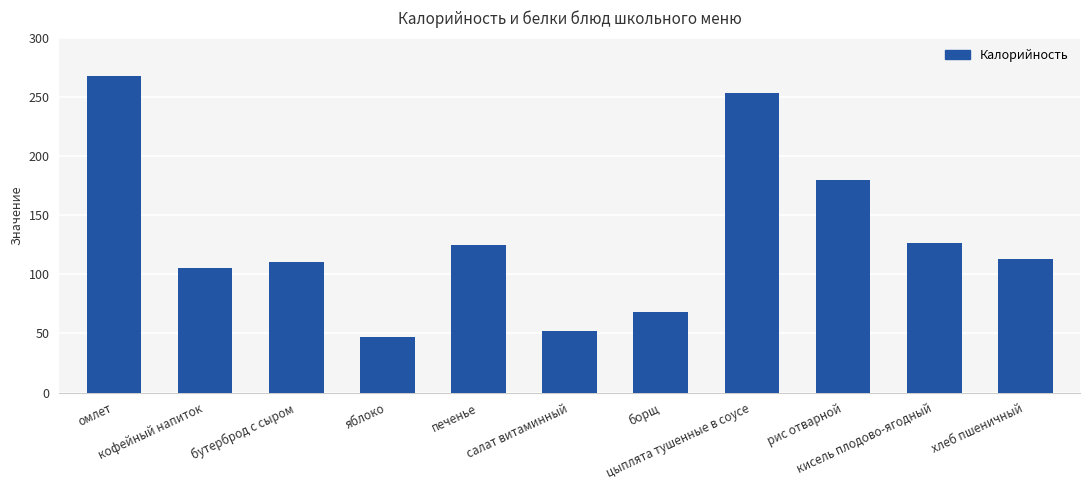

What position from the left is омлет?

1